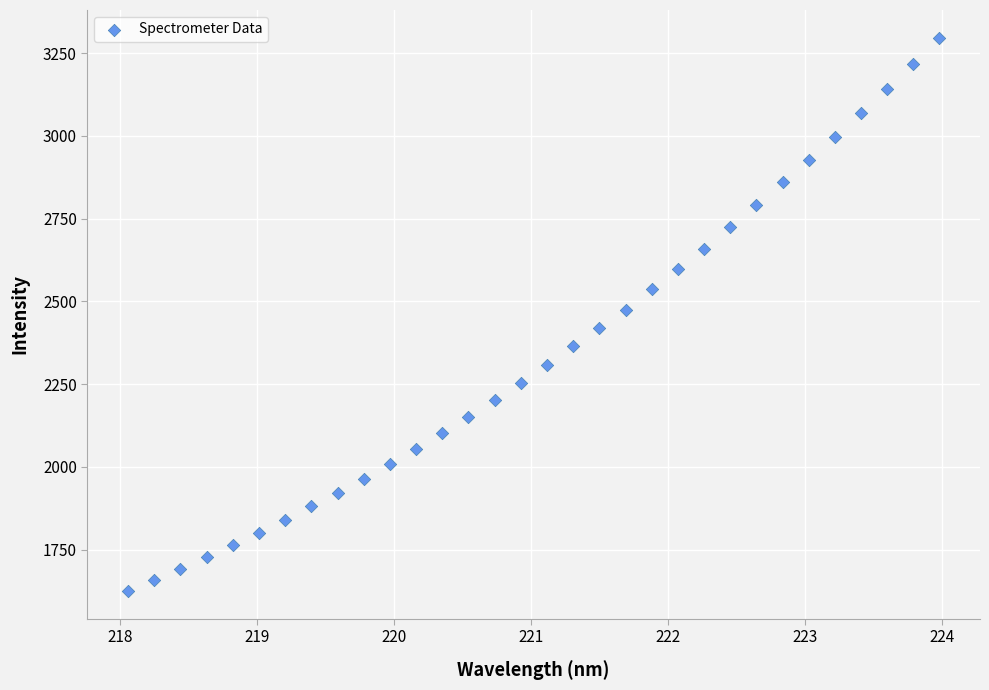

What is the range of Y values (max minus min)?

1672.1